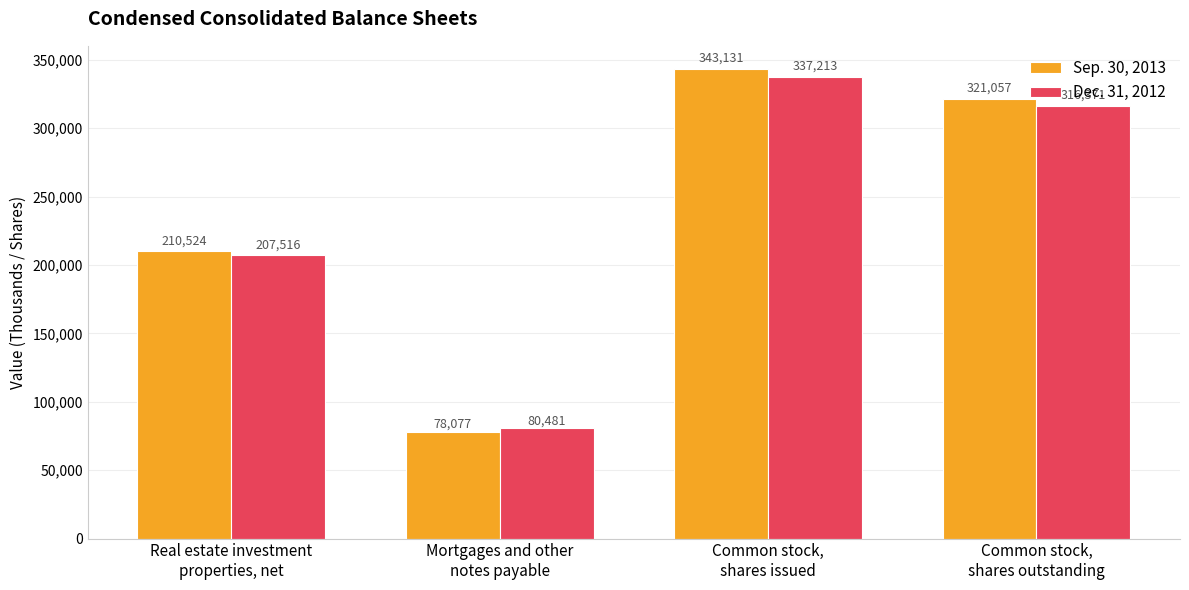

What is the difference between the second highest and second lowest values in the Dec. 31, 2012 series?

108855